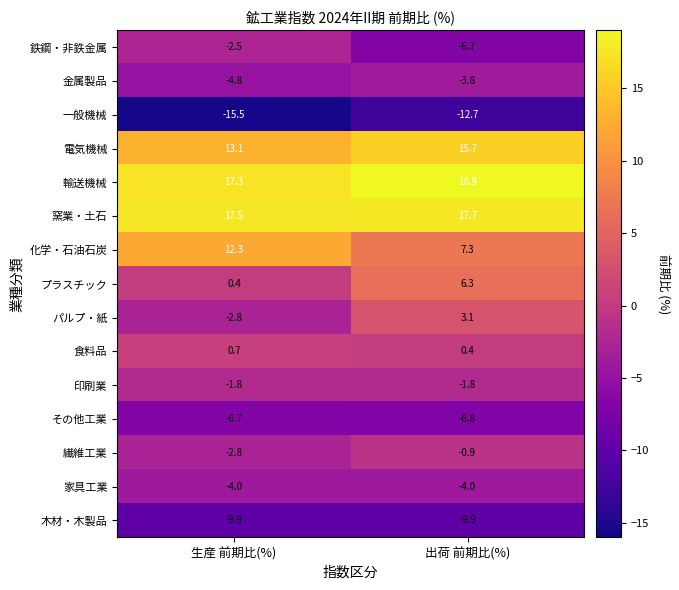

At how many categories does at least one series exceed 15?

2